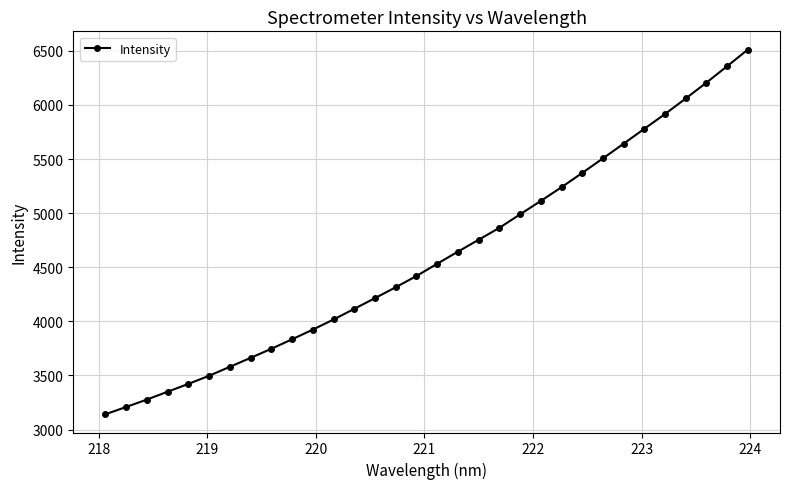

What is the sum of all values?

147224.9